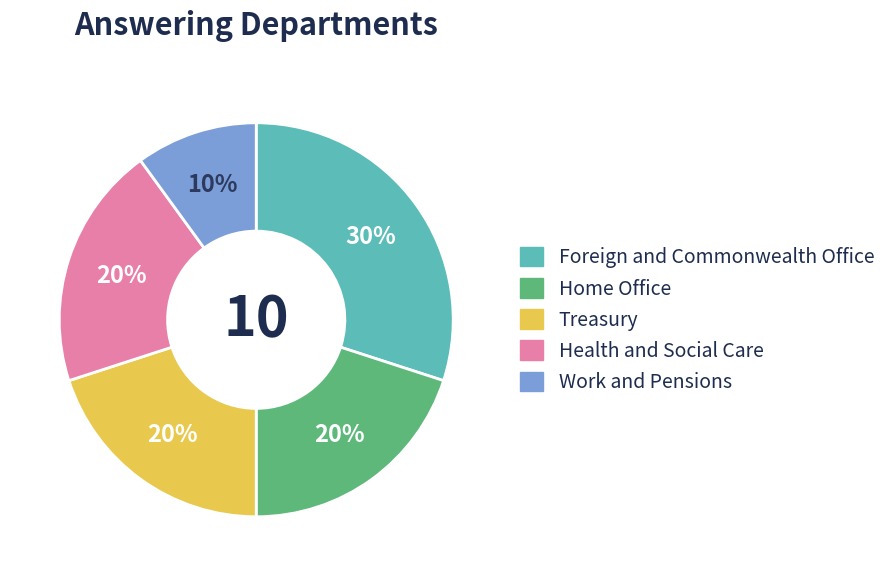

To the nearest percent, what is the combined percentage of Home Office and Foreign and Commonwealth Office?

50%